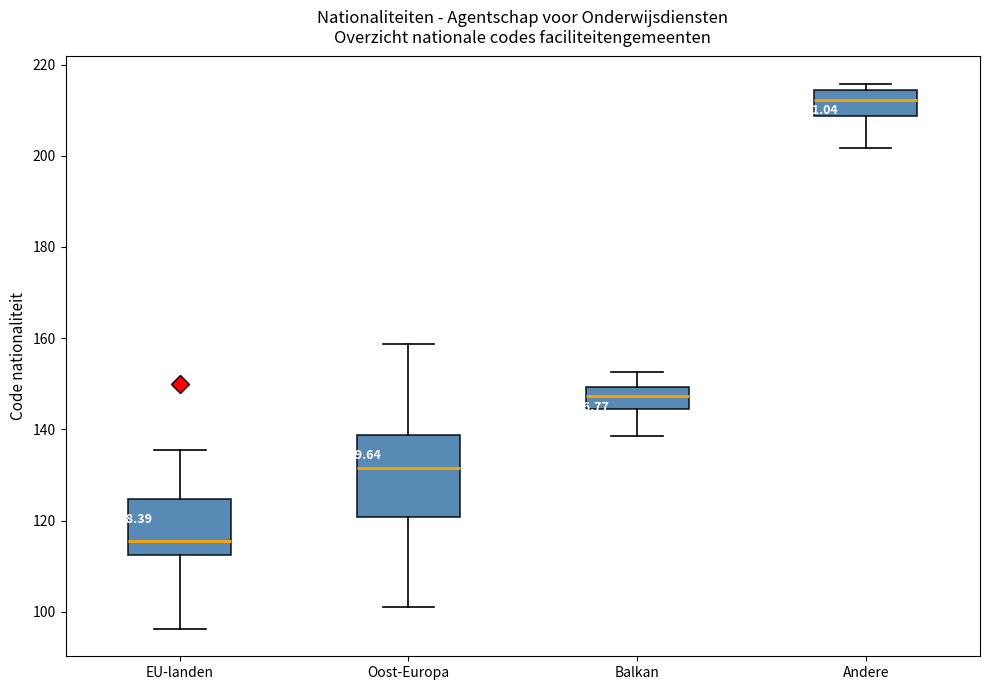

Comparing the boxes themselves (not the whiskers), which one is the tallest?

Oost-Europa